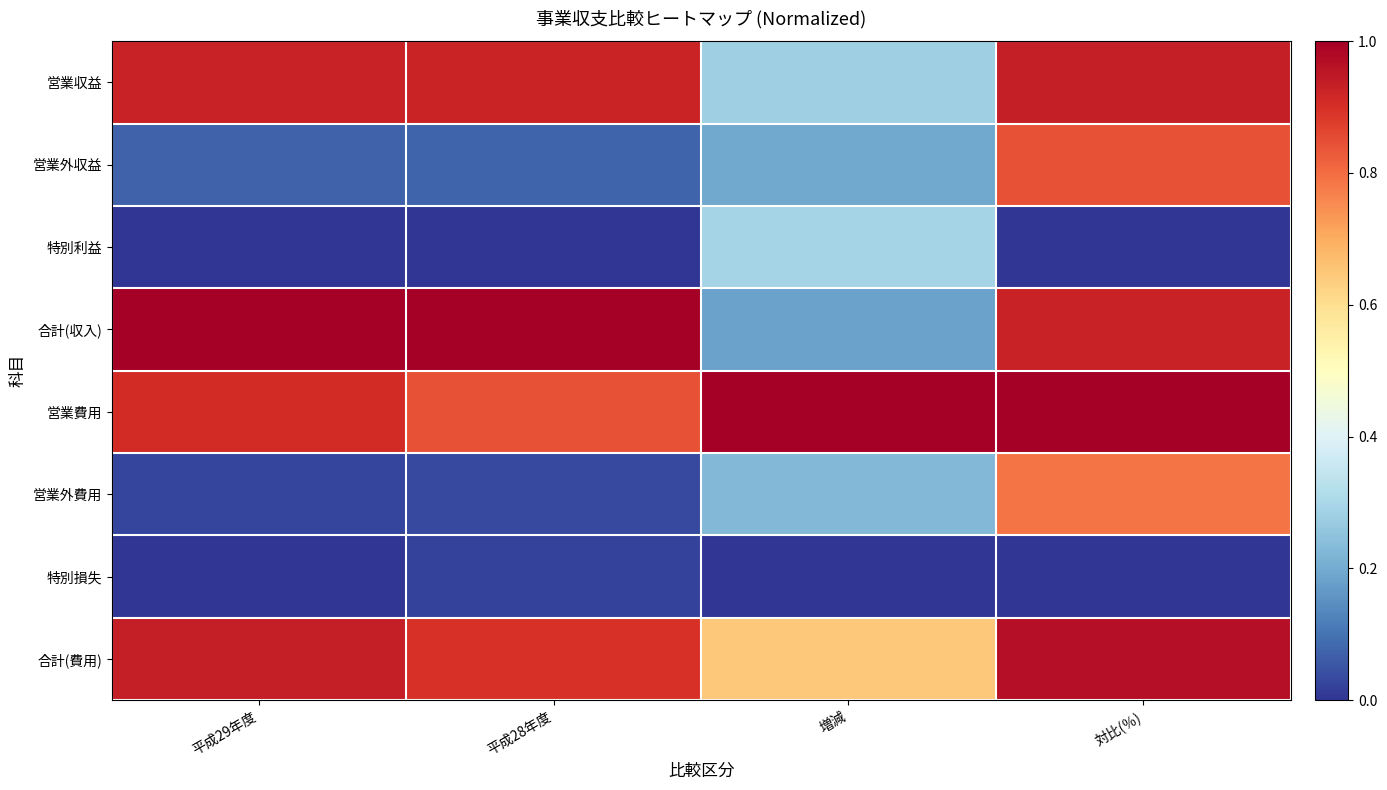

Which category has the highest value across all series?

平成29年度